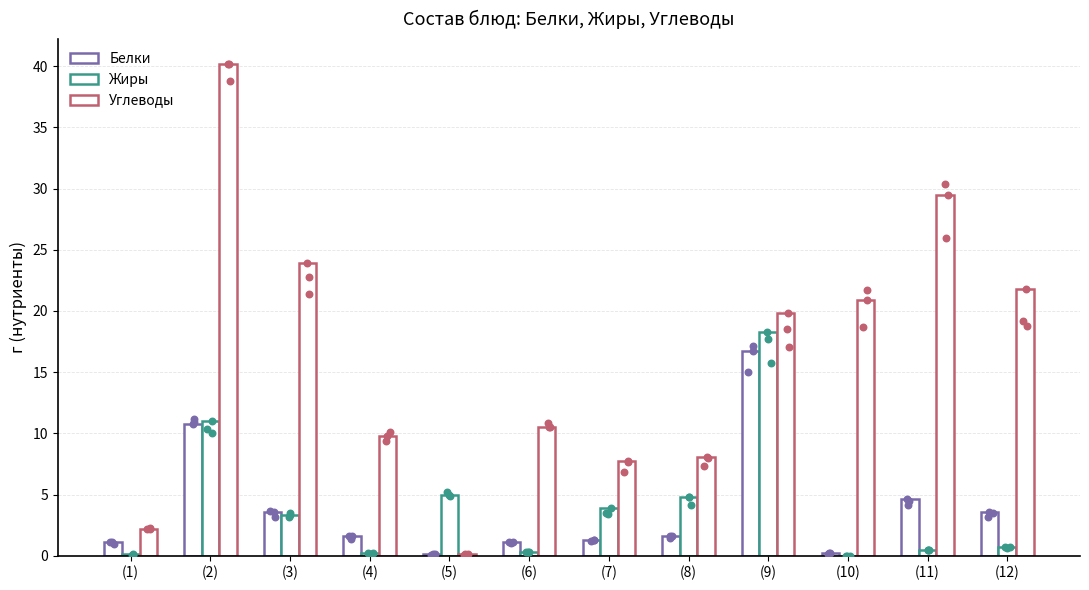

Is the value of Жиры at (9) greater than the value of Углеводы at (7)?

Yes